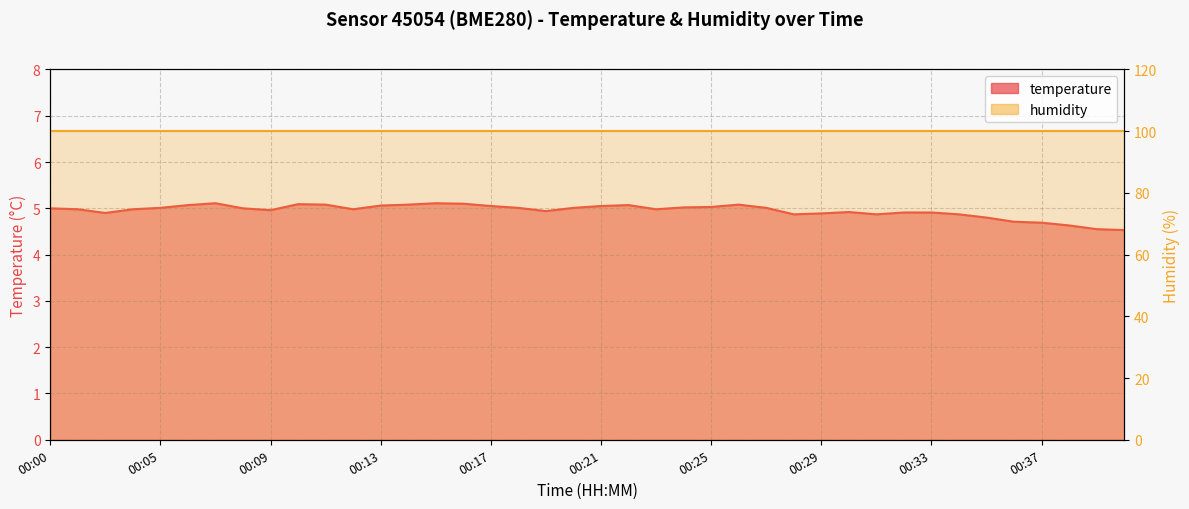

How many points are lower than both their immediate neighbors (excluding endpoints)?

7